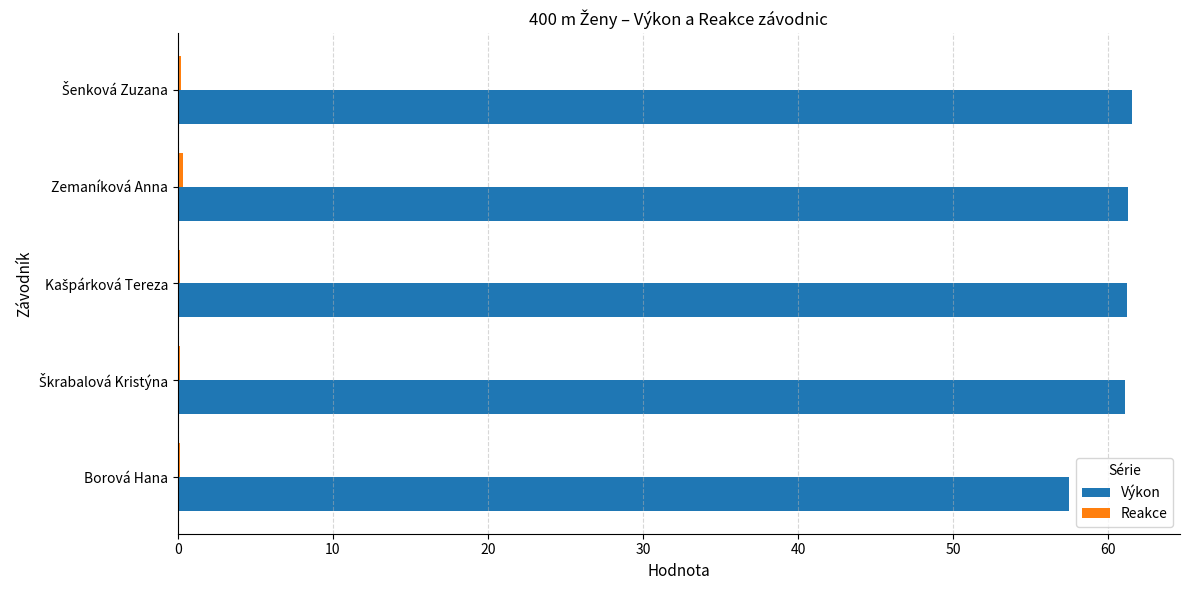

Which series has the largest total across all categories?

Výkon